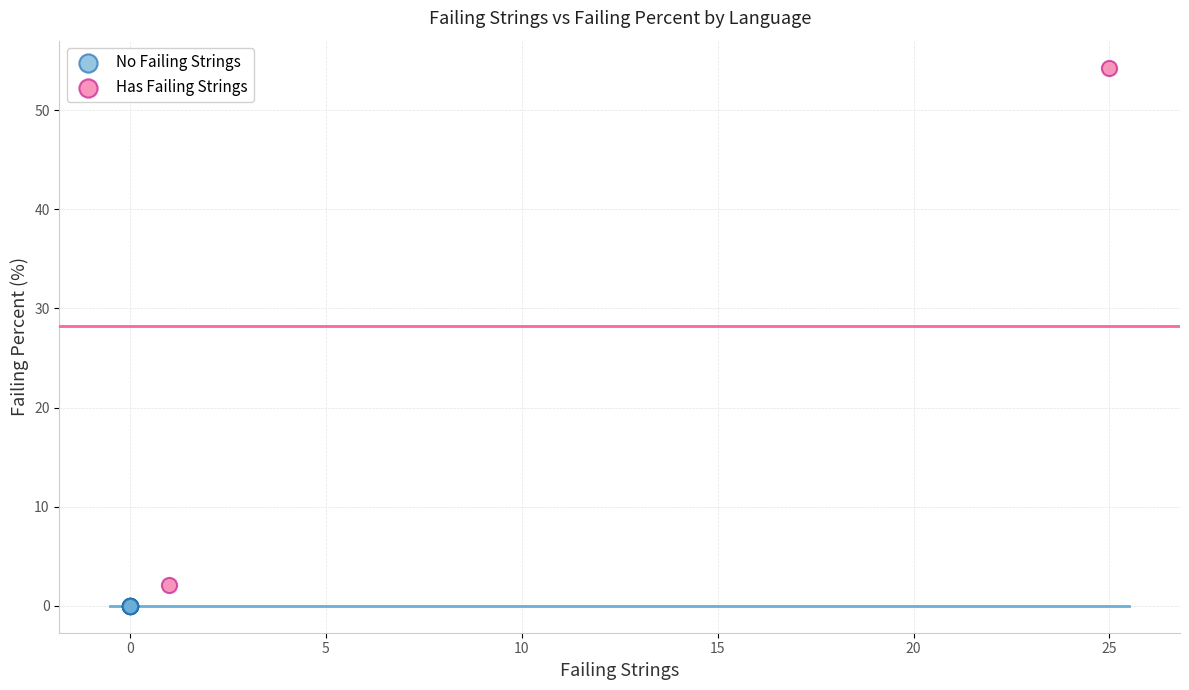

Which series contains the lowest Y value?

No Failing Strings